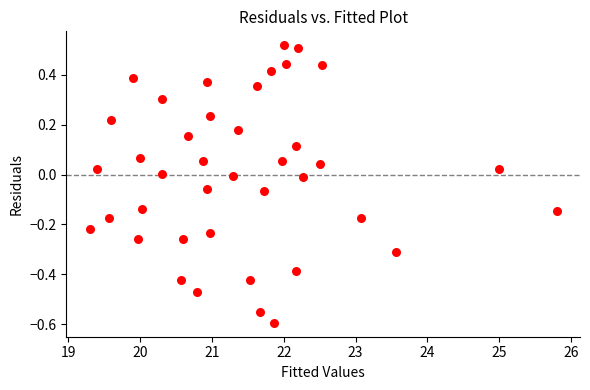

What is the range of Y values (max minus min)?

1.1